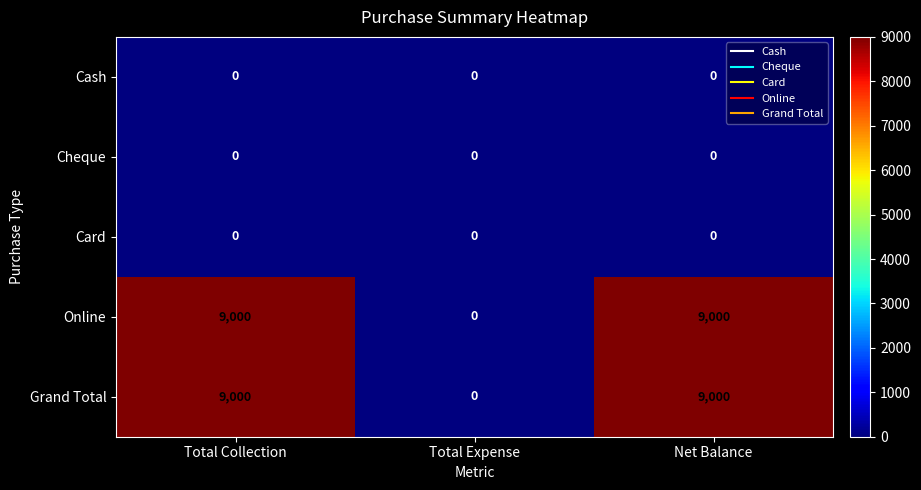

True or false: Cheque has a value of 0 at Net Balance.

True